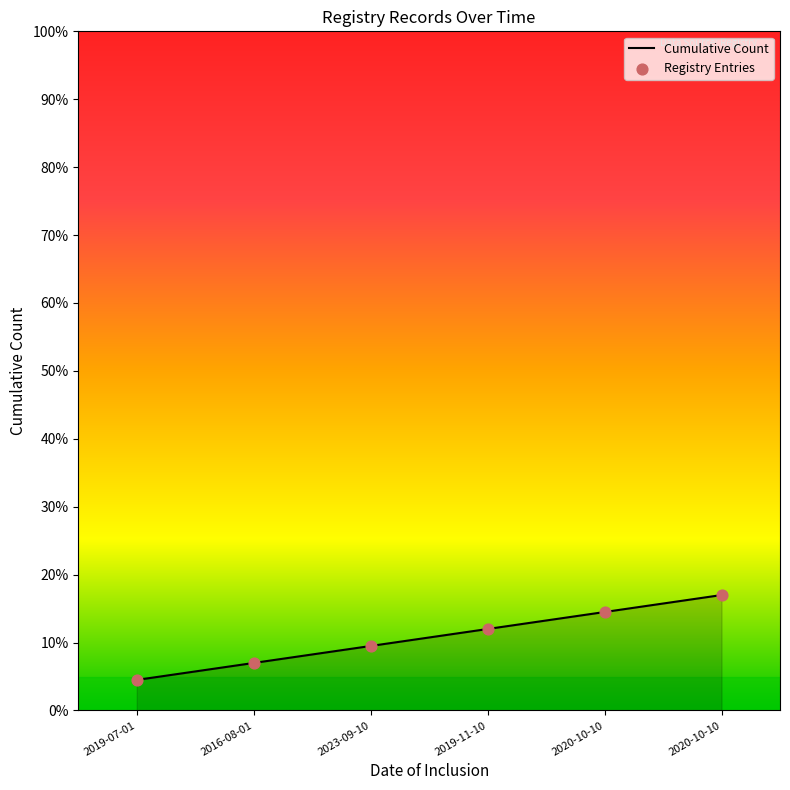

Which has a higher value, 2019-07-01 or 2020-10-10?

2020-10-10